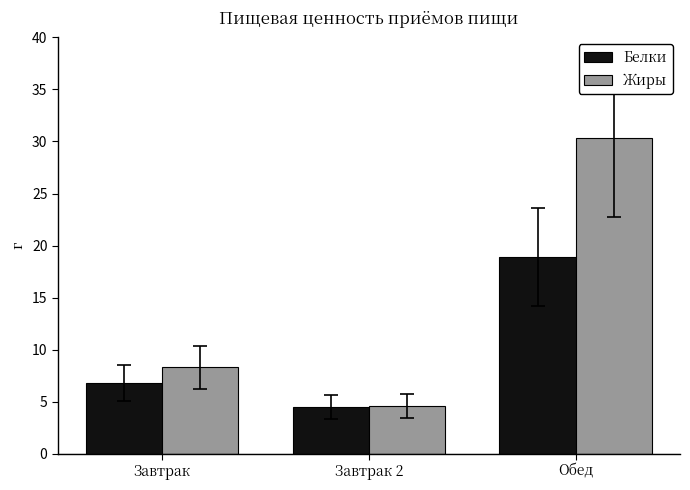

Is it true that Белки equals 2.1 at Завтрак 2?

False